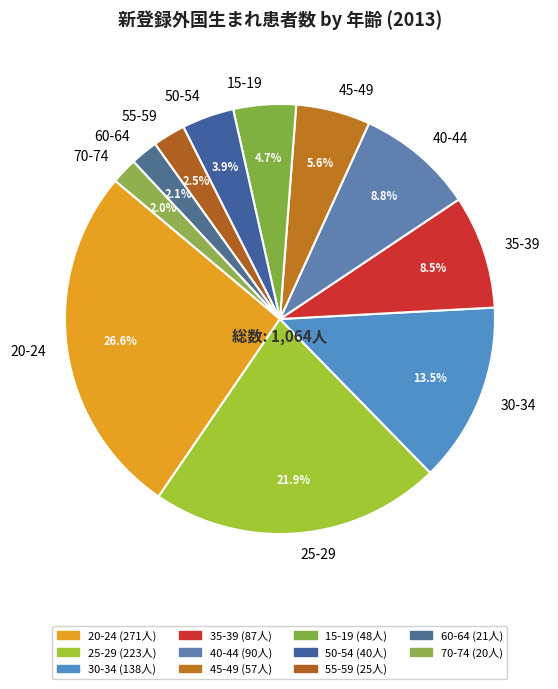

Does 60-64 account for over 50% of the chart?

No